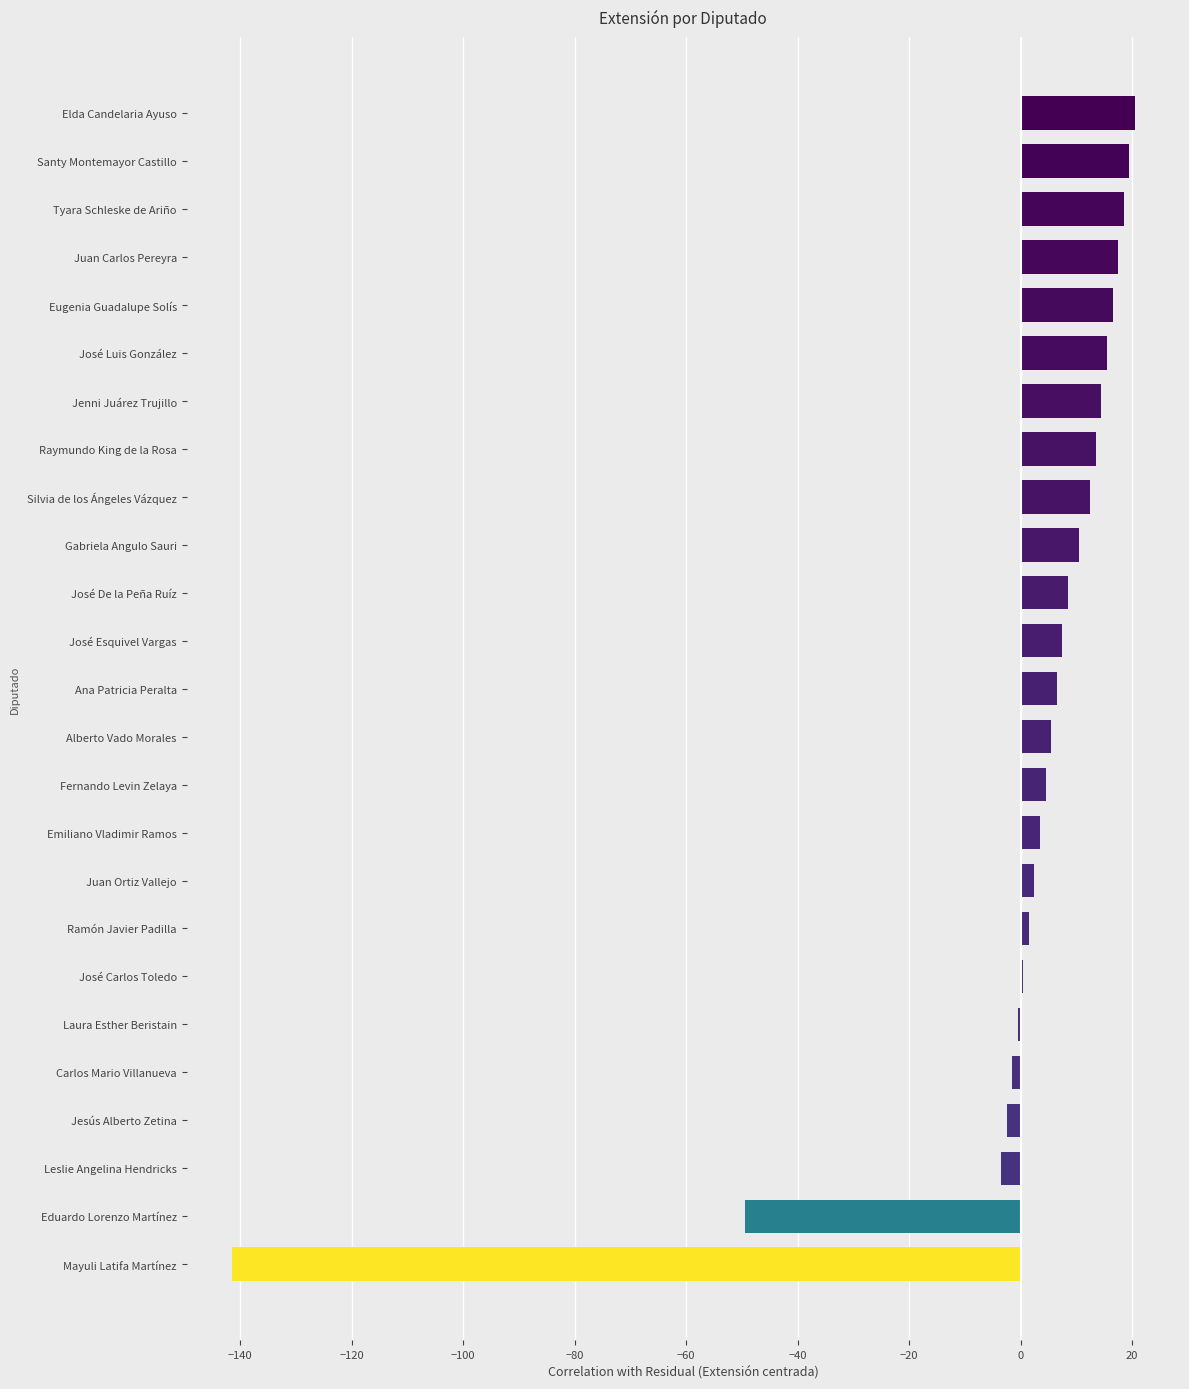

Are the bars horizontal?

Yes